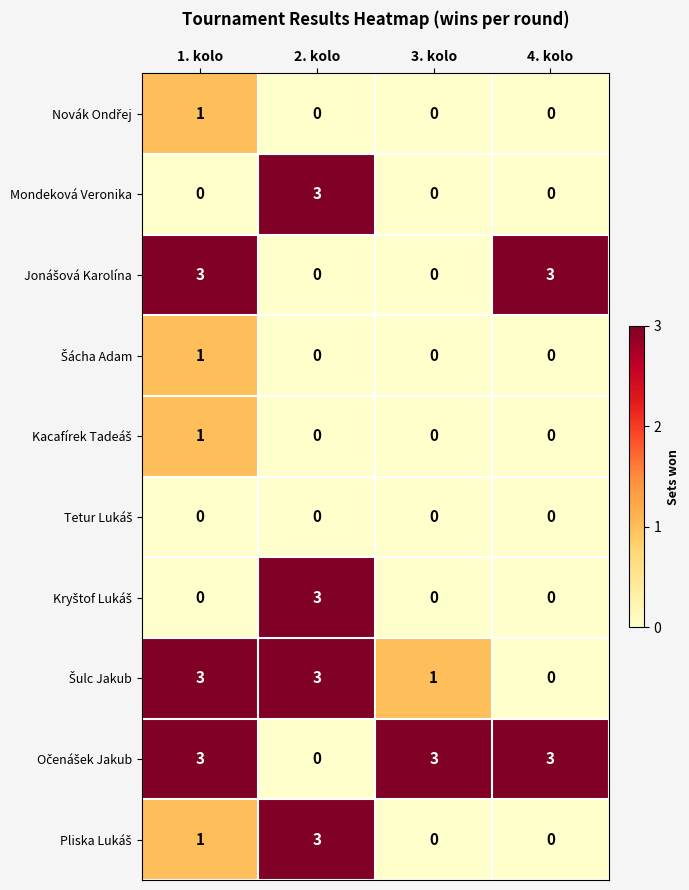

What is the highest value of the Mondeková Veronika series?

3